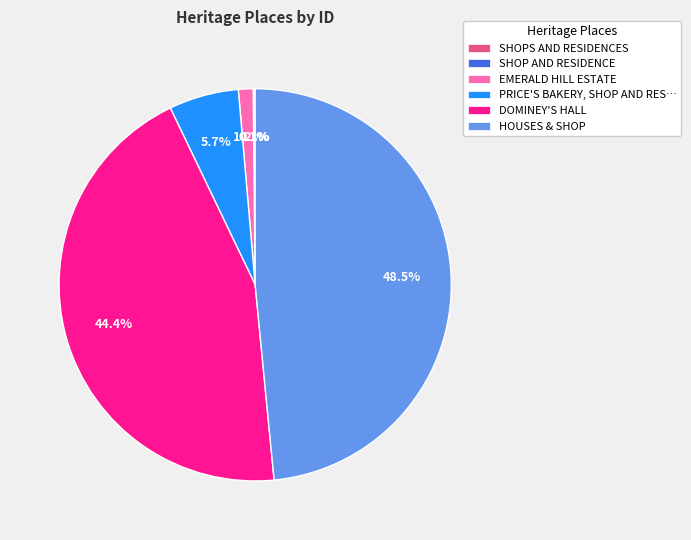

Is there a majority slice in this chart?

No